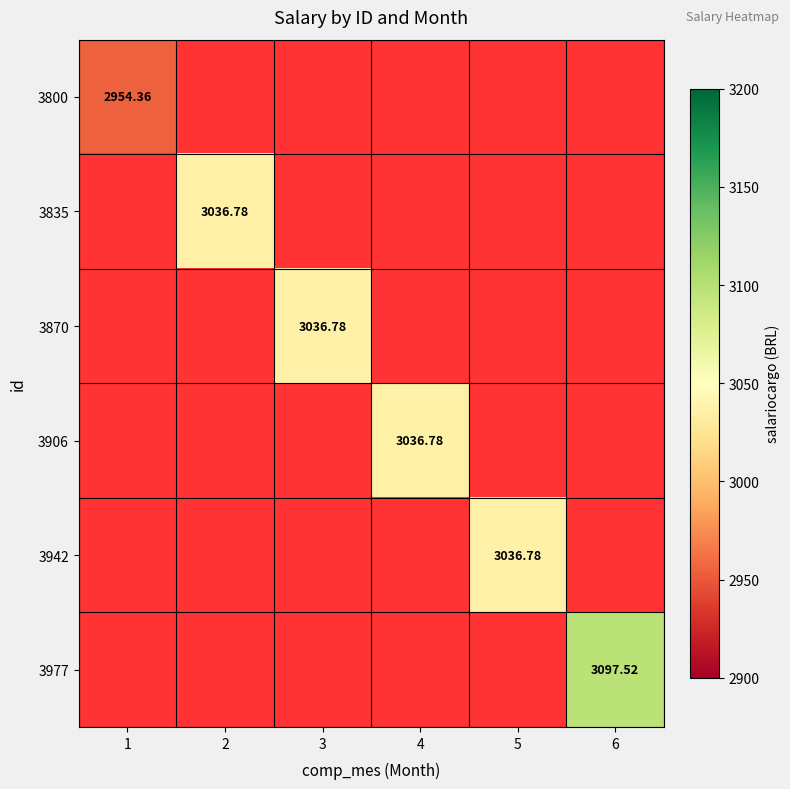

At which label does 3906 first exceed 3036?

4